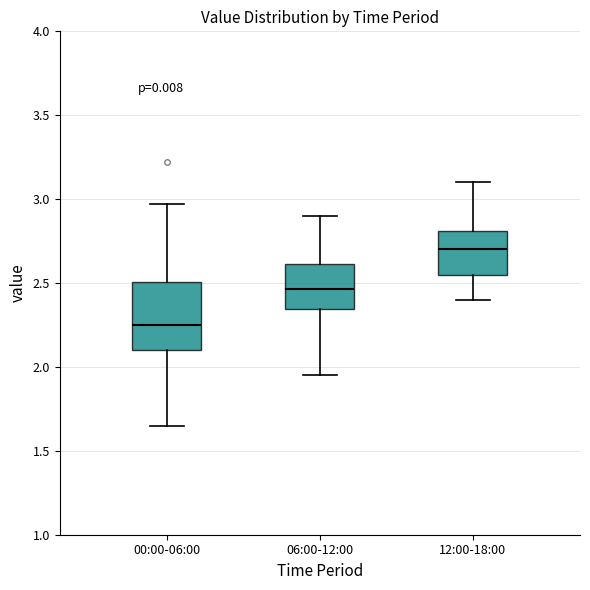

Which box is the tallest, from its lower edge to its upper edge?

00:00-06:00